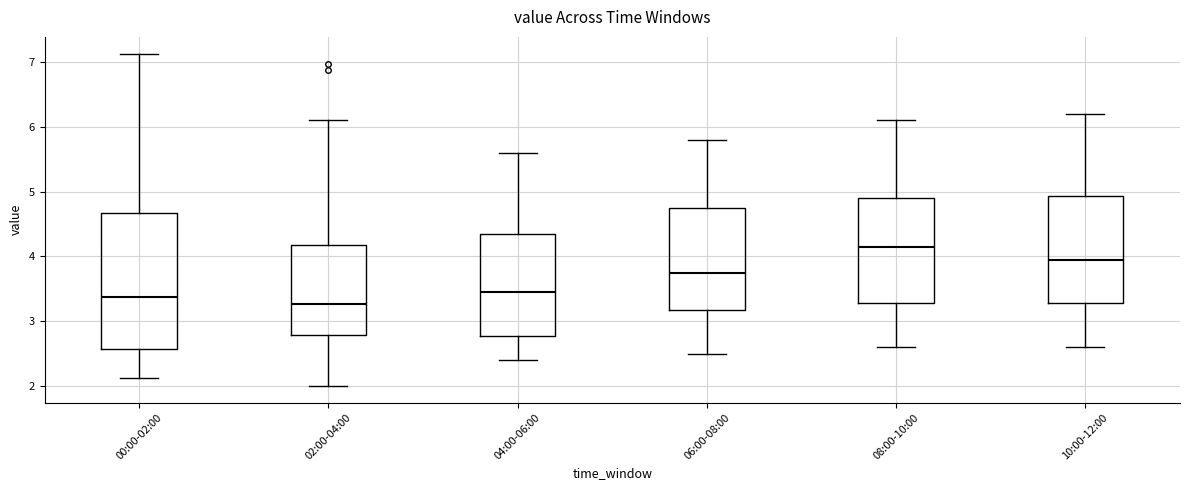

Which box is the tallest, from its lower edge to its upper edge?

00:00-02:00